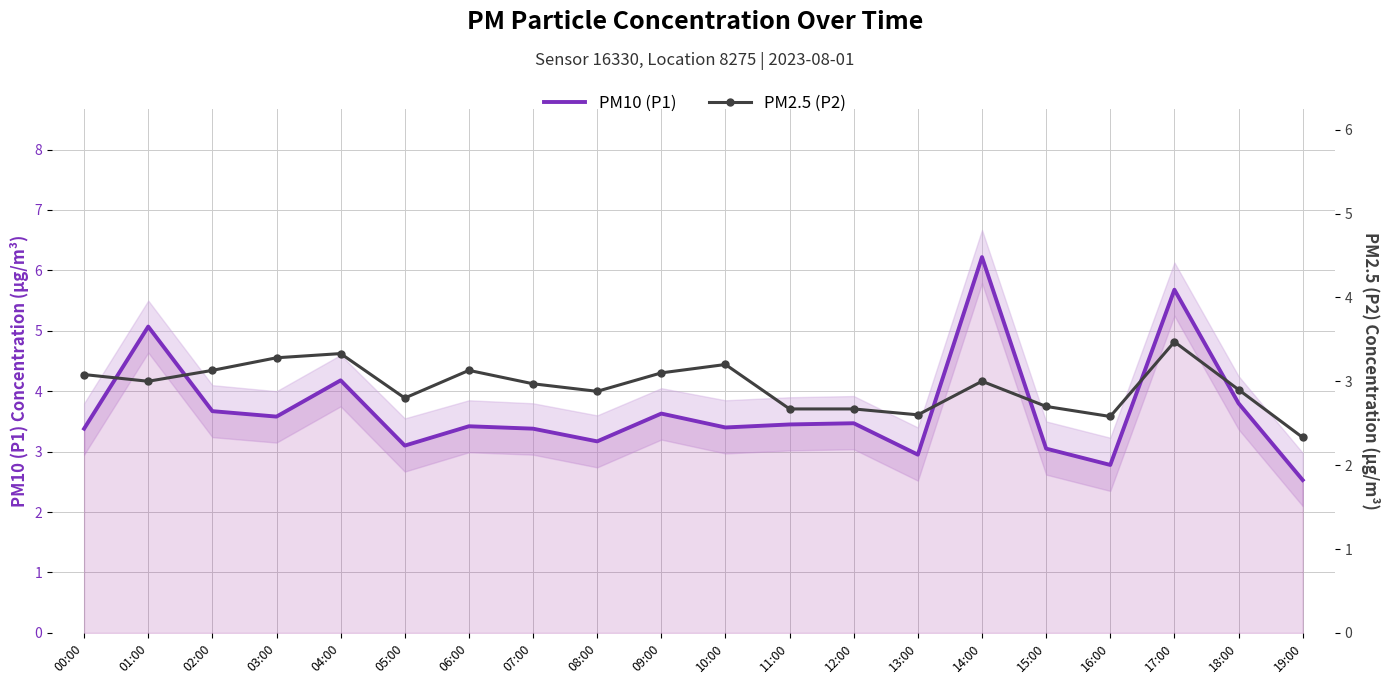

What is the sum of the PM10 (P1) values at 01:00 and 14:00?

11.3